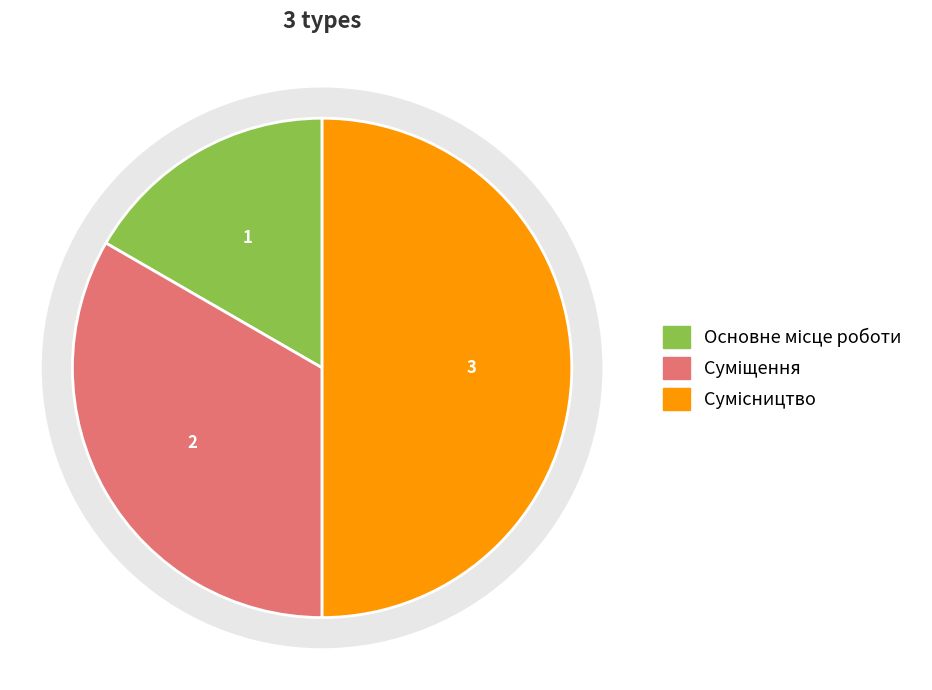

How many slices are in this pie chart?

3